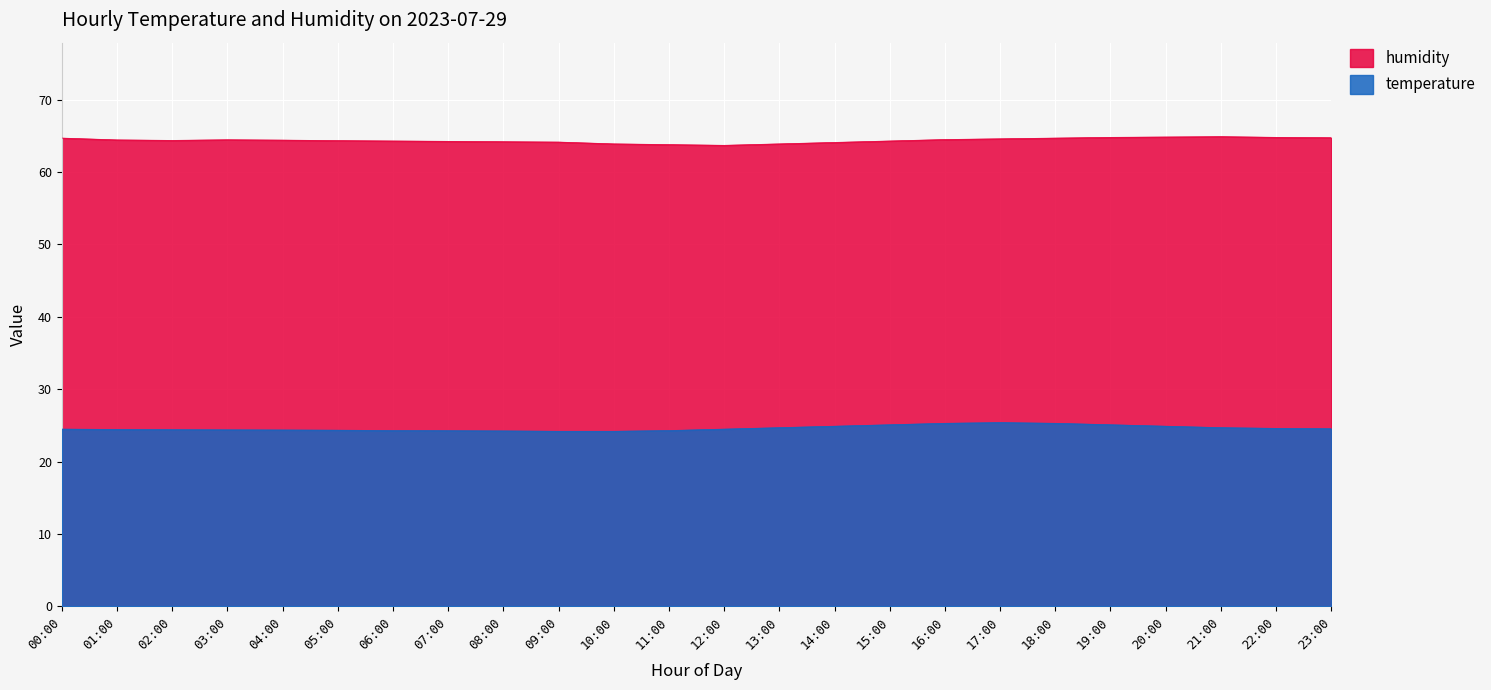

What is the label of the 5th point from the left?

04:00